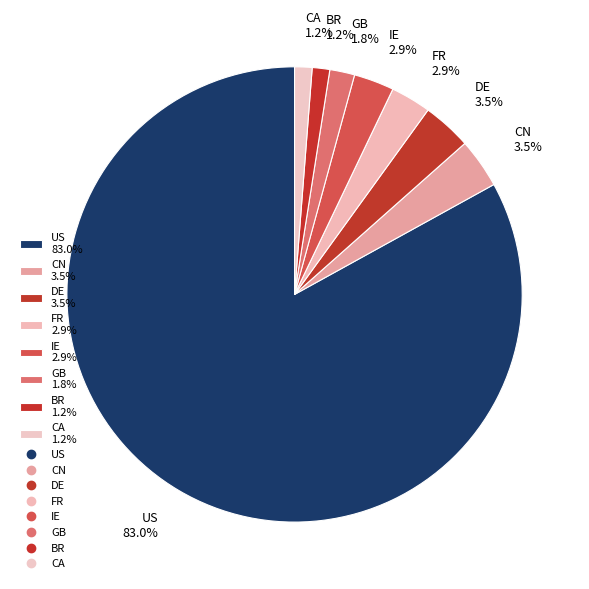

How many slices are in this pie chart?

8